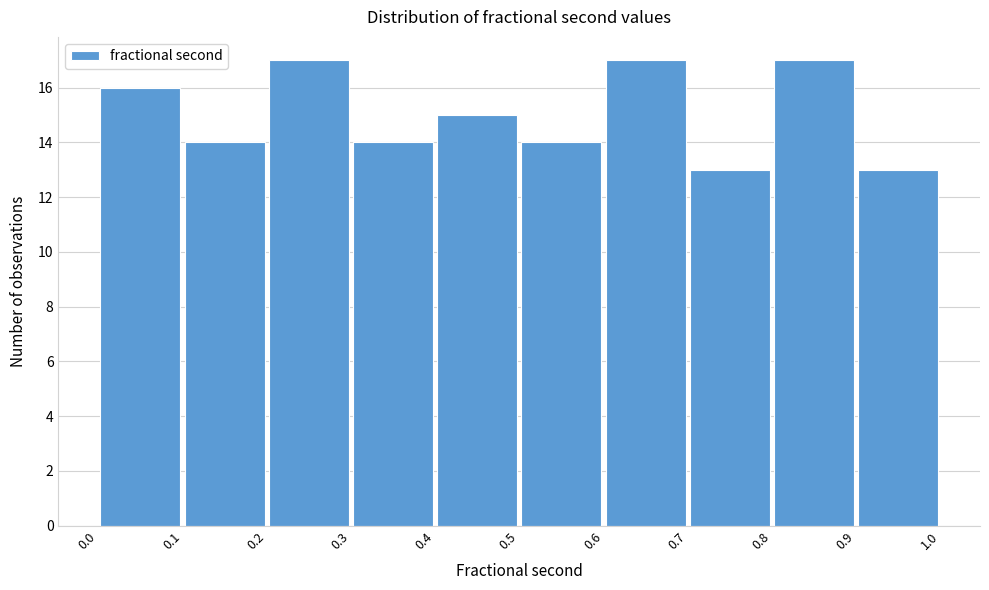

Reading left to right, transcribe this chart: for each bar, give the range it covers on the x-axis and its height. The values are not printed on the chart, so give them approximately, as read against the axis.

0.0 to 0.1: 16
0.1 to 0.2: 14
0.2 to 0.3: 17
0.3 to 0.4: 14
0.4 to 0.5: 15
0.5 to 0.6: 14
0.6 to 0.7: 17
0.7 to 0.8: 13
0.8 to 0.9: 17
0.9 to 1.0: 13